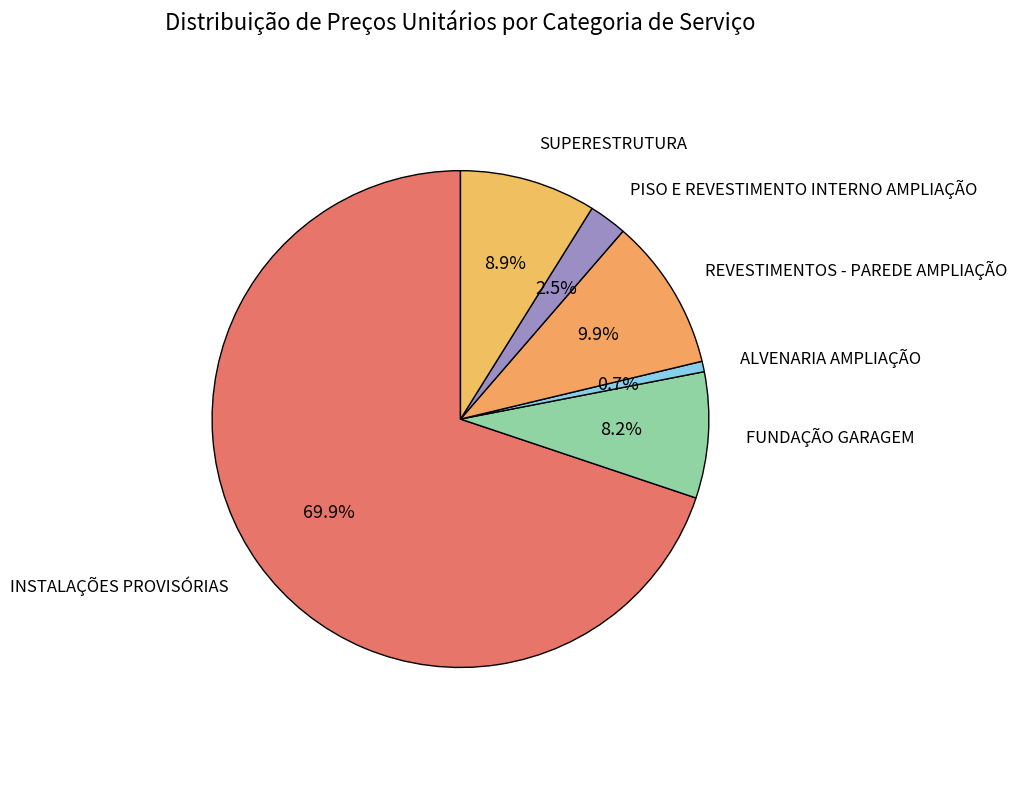

What is the ratio of the value at SUPERESTRUTURA to the value at REVESTIMENTOS - PAREDE AMPLIAÇÃO?

0.9